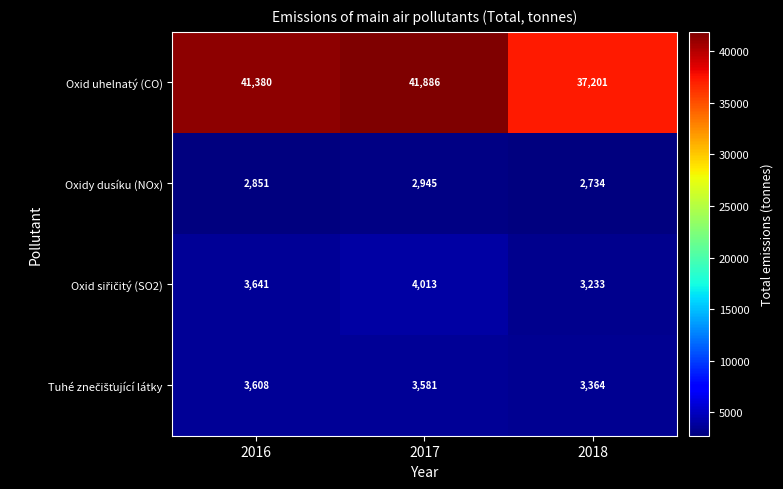

How many Oxid uhelnatý (CO) values are between 37201 and 41886?

3